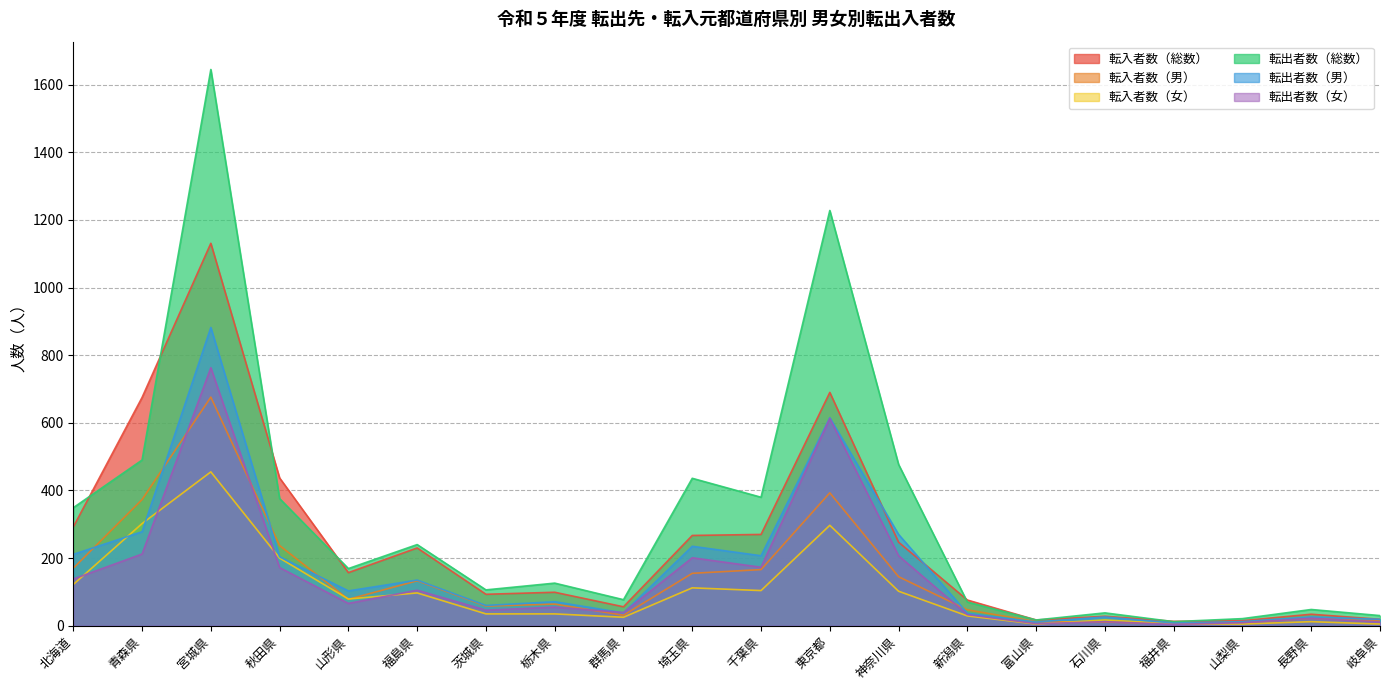

What is the lowest value of the 転入者数（女） series?

5